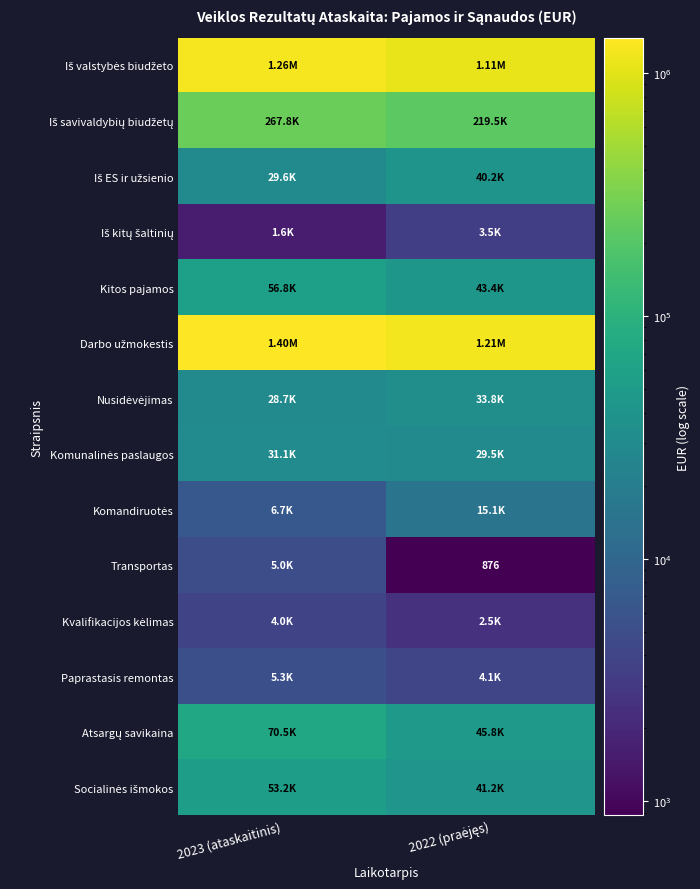

What is the difference between the maximum and minimum values in the Darbo užmokestis series?

187755.6